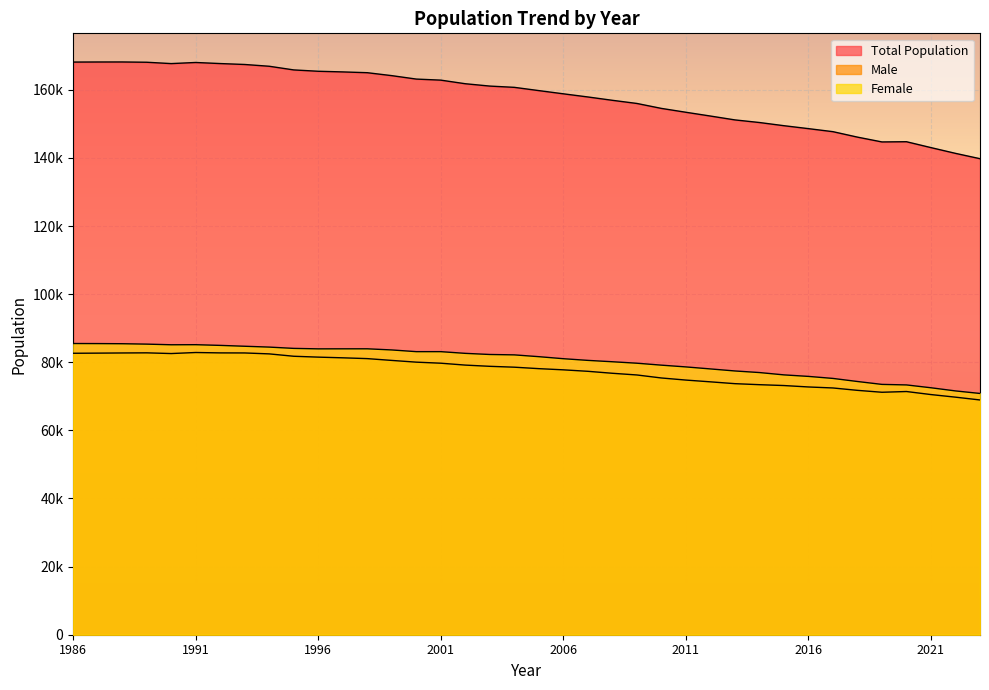

True or false: Female and Male intersect in this chart.

False